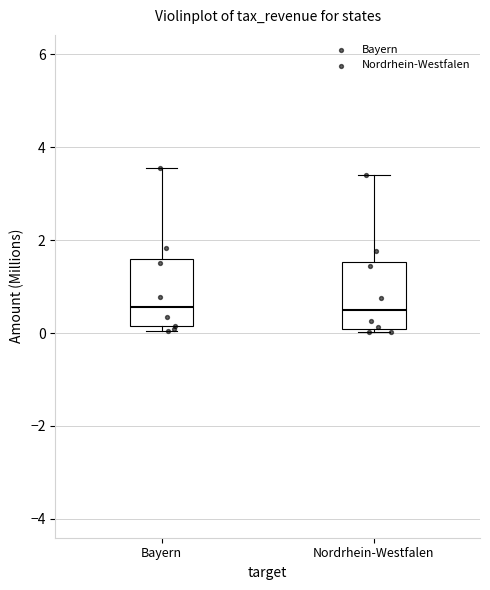

Reading left to right, transcribe this box plot: for each box, give where its median line is, the range the box spans, and where its two whiskers end, as read against the y-axis. The values are not printed on the chart, so give them approximately, as read against the axis.

Bayern: median 0.6, box 0.2 to 1.6, whiskers 0.0 to 3.6
Nordrhein-Westfalen: median 0.6, box 0.0 to 1.6, whiskers 0.0 (just below the box's lower edge) to 3.4